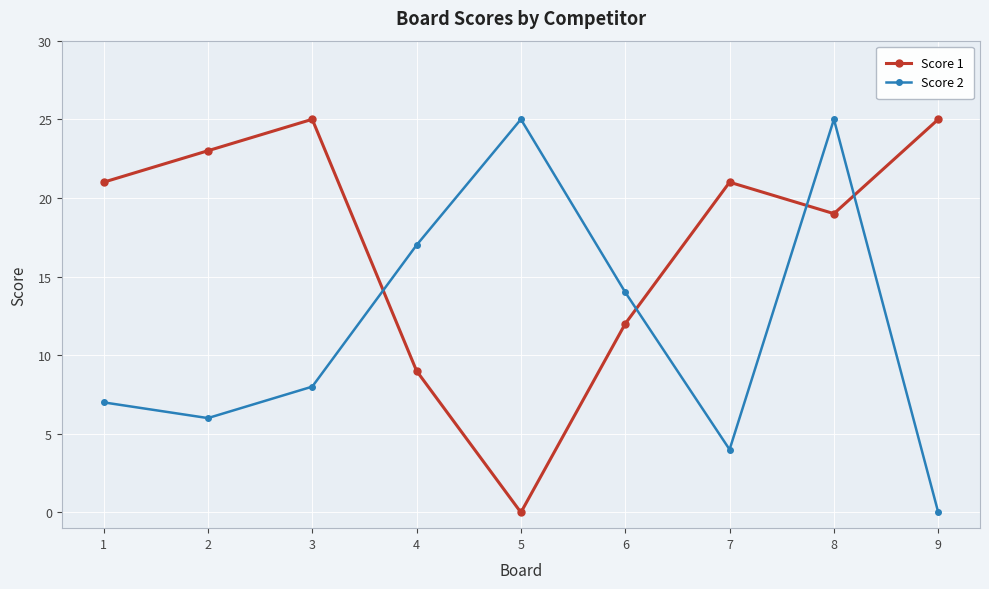

Which series ends up on top after the final intersection of Score 2 and Score 1?

Score 1